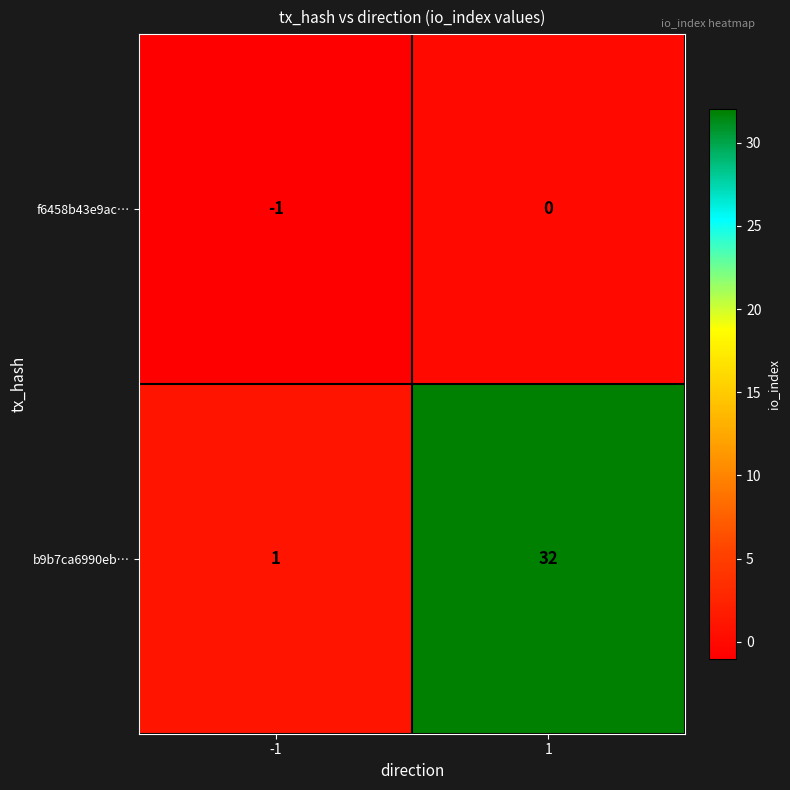

What is the sum of all b9b7ca6990eb… values?

33